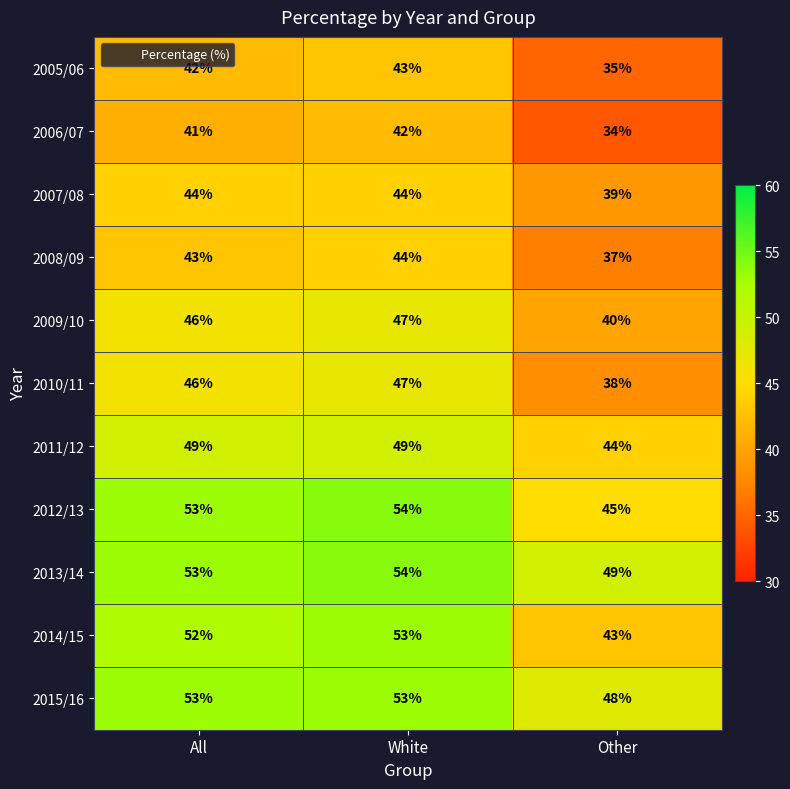

At how many categories does at least one series exceed 48?

3